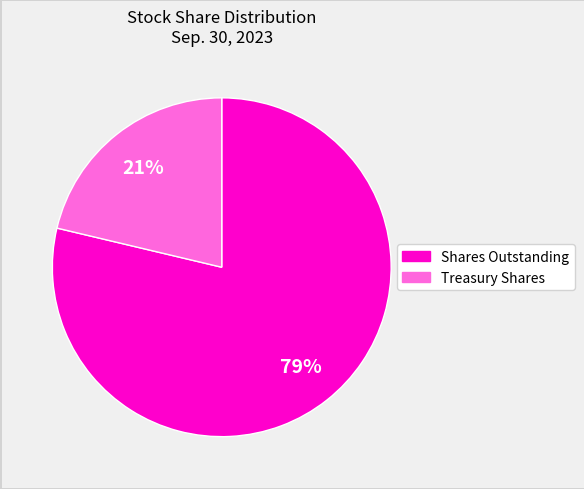

Does any single category account for the majority?

Yes